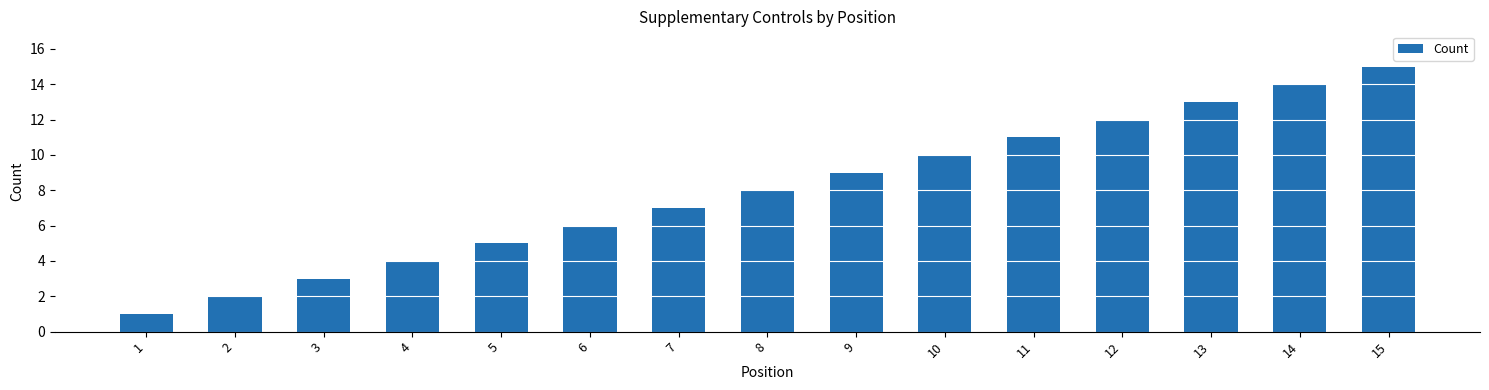

Reading left to right, list all the values displayed in this chart.

1	2	3	4	5	6	7	8	9	10	11	12	13	14	15